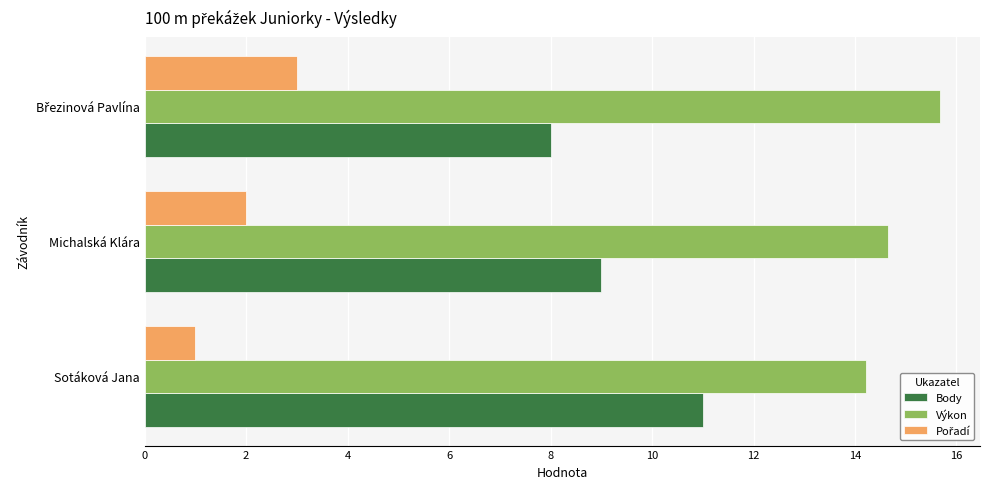

What is the difference between the highest and lowest values at Sotáková Jana?

13.2